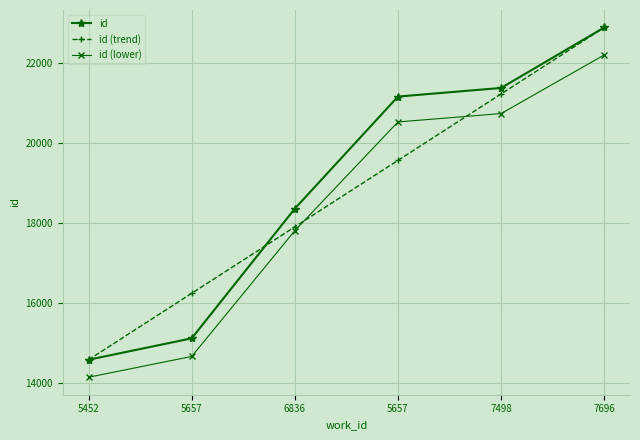

Which series ends up on top after the final intersection of id (trend) and id?

id